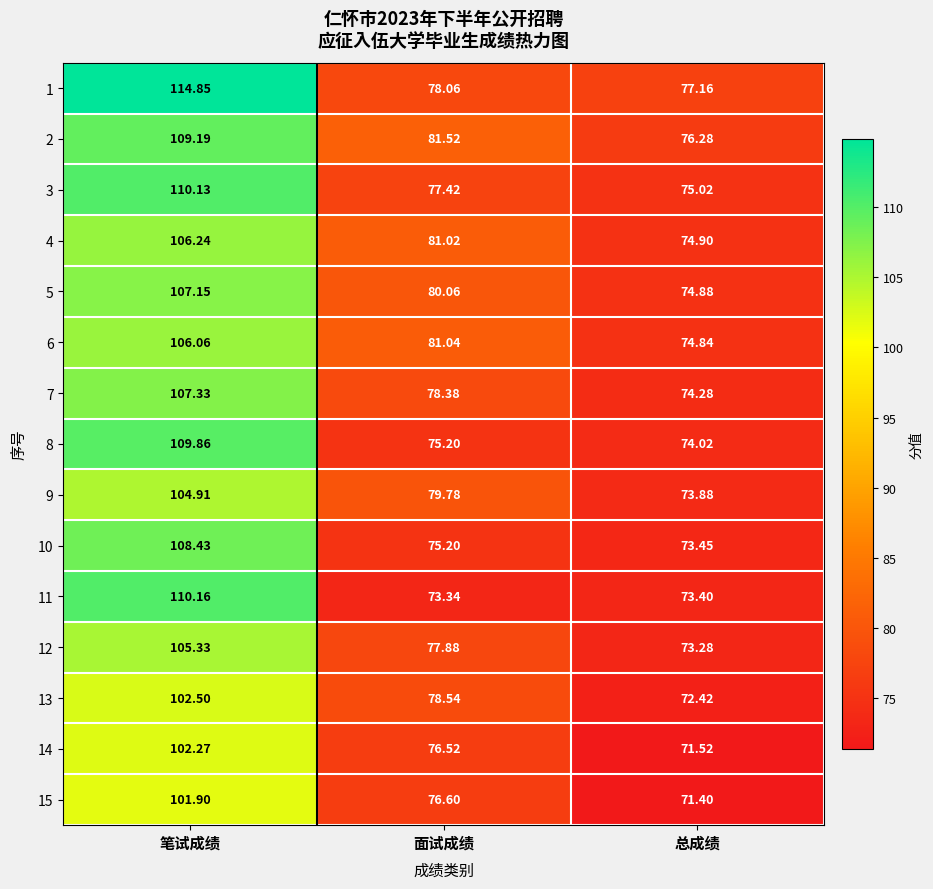

Between 面试成绩 and 总成绩, which series saw the biggest shift?

6